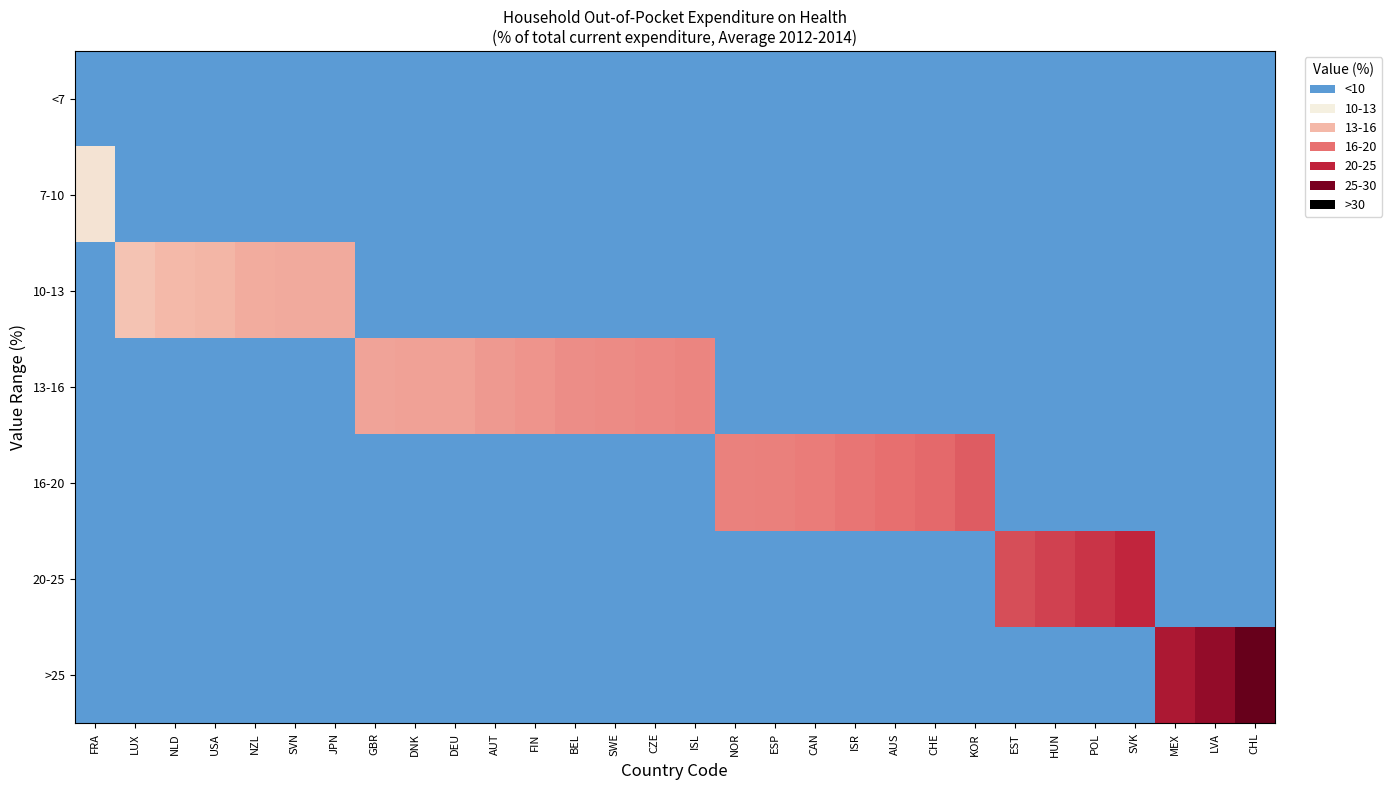

Reading left to right, what are all the values shown in this chart?

<7: FRA=0.0	LUX=0.0	NLD=0.0	USA=0.0	NZL=0.0	SVN=0.0	JPN=0.0	GBR=0.0	DNK=0.0	DEU=0.0	AUT=0.0	FIN=0.0	BEL=0.0	SWE=0.0	CZE=0.0	ISL=0.0	NOR=0.0	ESP=0.0	CAN=0.0	ISR=0.0	AUS=0.0	CHE=0.0	KOR=0.0	EST=0.0	HUN=0.0	POL=0.0	SVK=0.0	MEX=0.0	LVA=0.0	CHL=0.0
7-10: FRA=7.2	LUX=0.0	NLD=0.0	USA=0.0	NZL=0.0	SVN=0.0	JPN=0.0	GBR=0.0	DNK=0.0	DEU=0.0	AUT=0.0	FIN=0.0	BEL=0.0	SWE=0.0	CZE=0.0	ISL=0.0	NOR=0.0	ESP=0.0	CAN=0.0	ISR=0.0	AUS=0.0	CHE=0.0	KOR=0.0	EST=0.0	HUN=0.0	POL=0.0	SVK=0.0	MEX=0.0	LVA=0.0	CHL=0.0
10-13: FRA=0.0	LUX=10.5	NLD=11.5	USA=11.8	NZL=12.6	SVN=12.7	JPN=12.8	GBR=0.0	DNK=0.0	DEU=0.0	AUT=0.0	FIN=0.0	BEL=0.0	SWE=0.0	CZE=0.0	ISL=0.0	NOR=0.0	ESP=0.0	CAN=0.0	ISR=0.0	AUS=0.0	CHE=0.0	KOR=0.0	EST=0.0	HUN=0.0	POL=0.0	SVK=0.0	MEX=0.0	LVA=0.0	CHL=0.0
13-16: FRA=0.0	LUX=0.0	NLD=0.0	USA=0.0	NZL=0.0	SVN=0.0	JPN=0.0	GBR=13.4	DNK=13.5	DEU=13.5	AUT=14.2	FIN=14.5	BEL=15.1	SWE=15.3	CZE=15.5	ISL=15.8	NOR=0.0	ESP=0.0	CAN=0.0	ISR=0.0	AUS=0.0	CHE=0.0	KOR=0.0	EST=0.0	HUN=0.0	POL=0.0	SVK=0.0	MEX=0.0	LVA=0.0	CHL=0.0
16-20: FRA=0.0	LUX=0.0	NLD=0.0	USA=0.0	NZL=0.0	SVN=0.0	JPN=0.0	GBR=0.0	DNK=0.0	DEU=0.0	AUT=0.0	FIN=0.0	BEL=0.0	SWE=0.0	CZE=0.0	ISL=0.0	NOR=16.0	ESP=16.2	CAN=16.5	ISR=17.0	AUS=17.5	CHE=18.0	KOR=19.0	EST=0.0	HUN=0.0	POL=0.0	SVK=0.0	MEX=0.0	LVA=0.0	CHL=0.0
20-25: FRA=0.0	LUX=0.0	NLD=0.0	USA=0.0	NZL=0.0	SVN=0.0	JPN=0.0	GBR=0.0	DNK=0.0	DEU=0.0	AUT=0.0	FIN=0.0	BEL=0.0	SWE=0.0	CZE=0.0	ISL=0.0	NOR=0.0	ESP=0.0	CAN=0.0	ISR=0.0	AUS=0.0	CHE=0.0	KOR=0.0	EST=20.0	HUN=21.0	POL=22.0	SVK=23.0	MEX=0.0	LVA=0.0	CHL=0.0
>25: FRA=0.0	LUX=0.0	NLD=0.0	USA=0.0	NZL=0.0	SVN=0.0	JPN=0.0	GBR=0.0	DNK=0.0	DEU=0.0	AUT=0.0	FIN=0.0	BEL=0.0	SWE=0.0	CZE=0.0	ISL=0.0	NOR=0.0	ESP=0.0	CAN=0.0	ISR=0.0	AUS=0.0	CHE=0.0	KOR=0.0	EST=0.0	HUN=0.0	POL=0.0	SVK=0.0	MEX=25.0	LVA=27.0	CHL=30.0